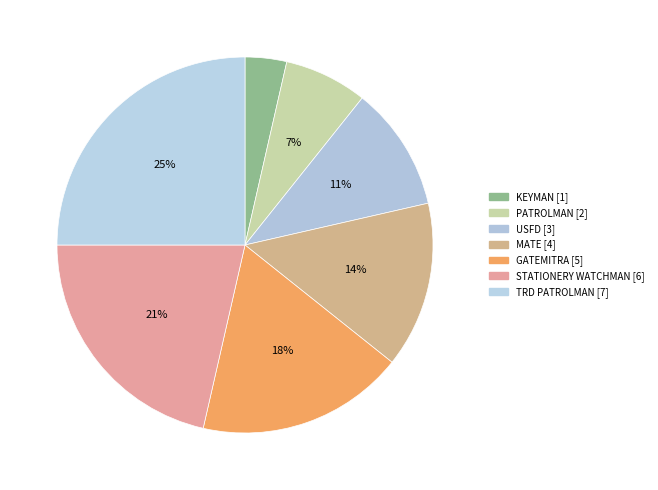

How many slices are in this pie chart?

7